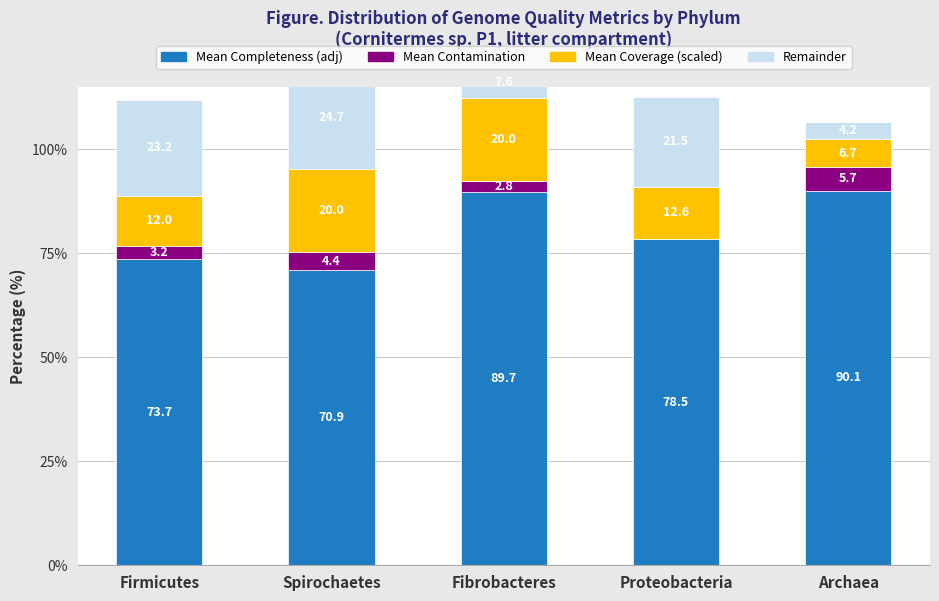

Is the value of Mean Contamination at Proteobacteria greater than the value of Mean Coverage (scaled) at Archaea?

No